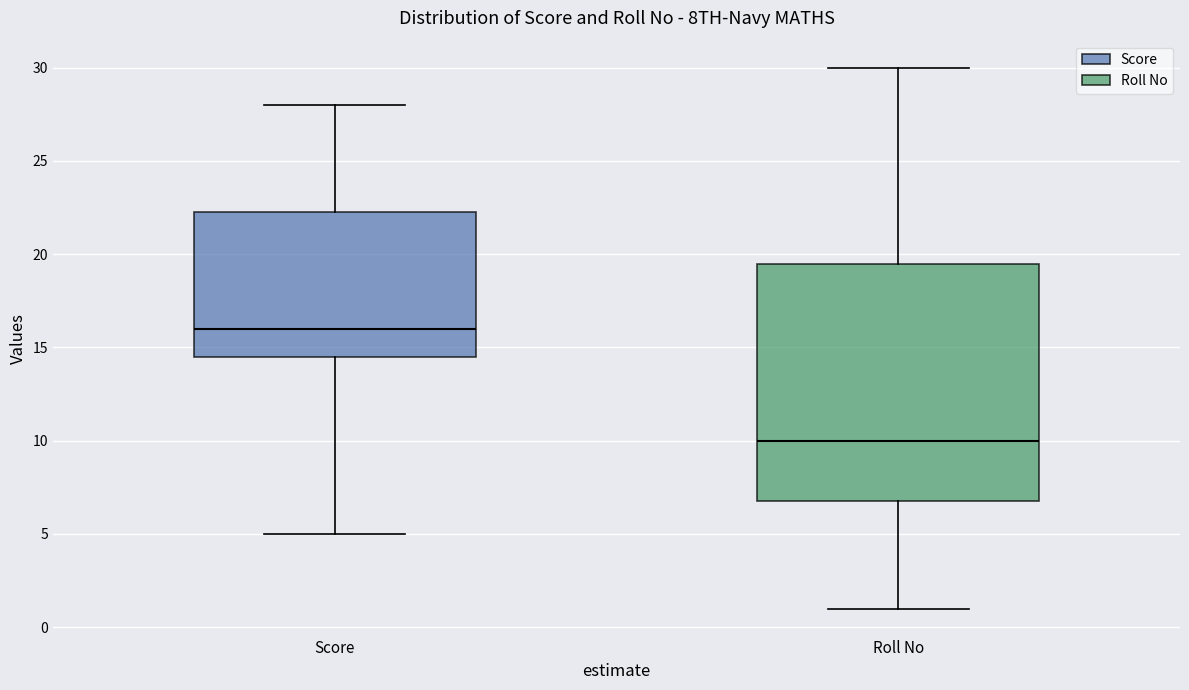

Which box's median line is the lowest?

Roll No